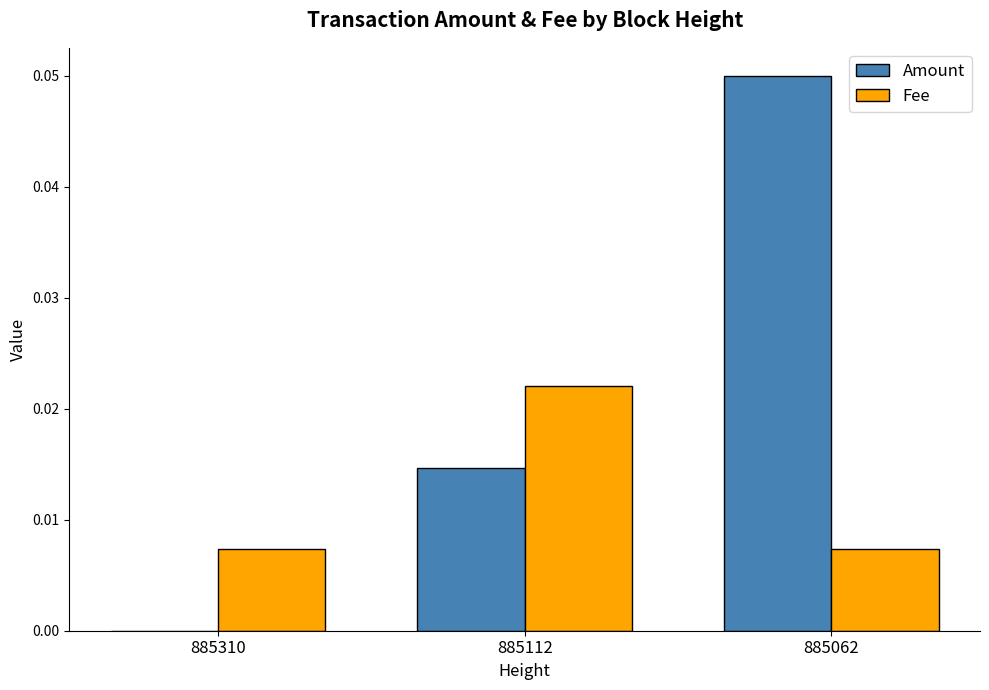

What are all the series names shown in the legend?

Amount, Fee